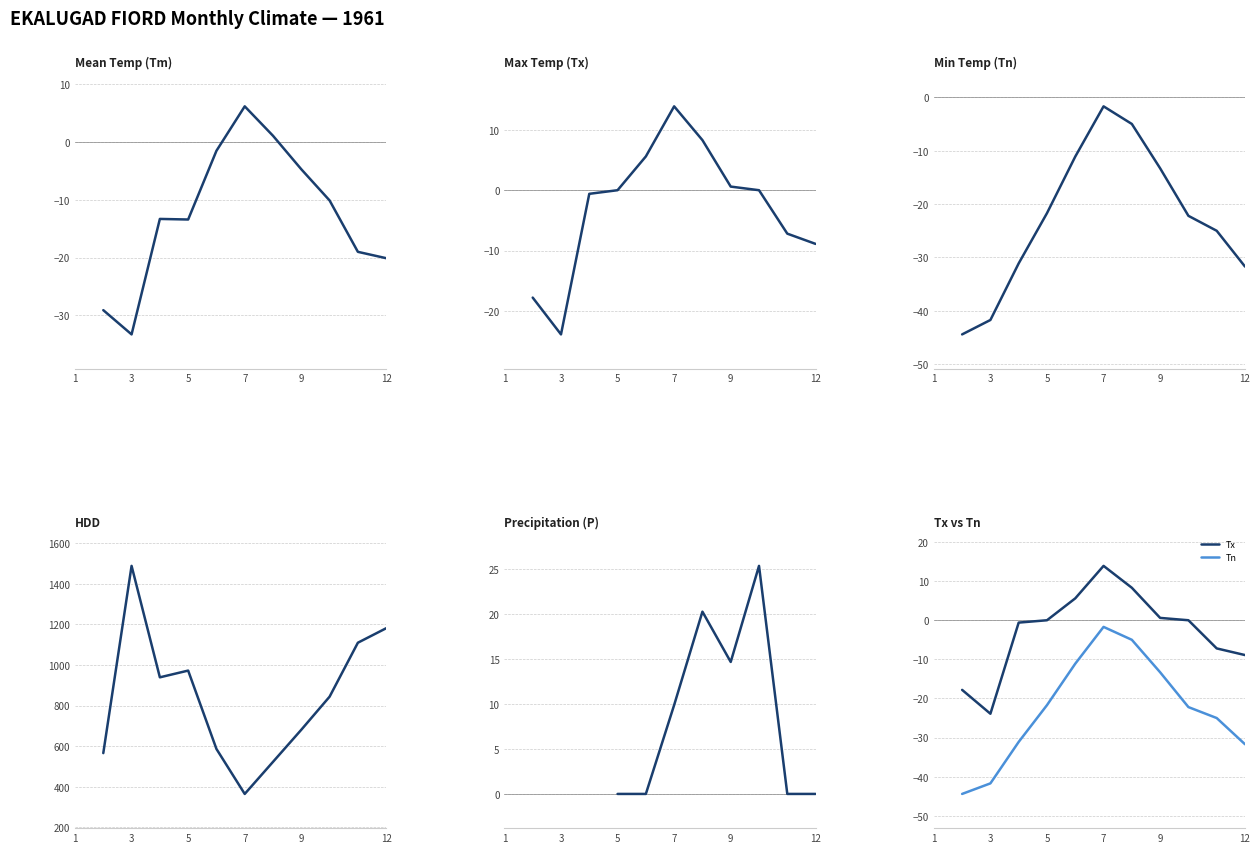

Is the value of P at 5 greater than the value of Tn at 10?

Yes